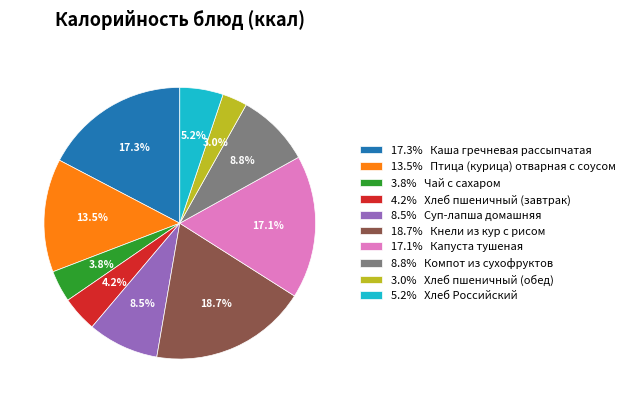

What is the smallest slice in the pie chart?

3.0% Хлеб пшеничный (обед)